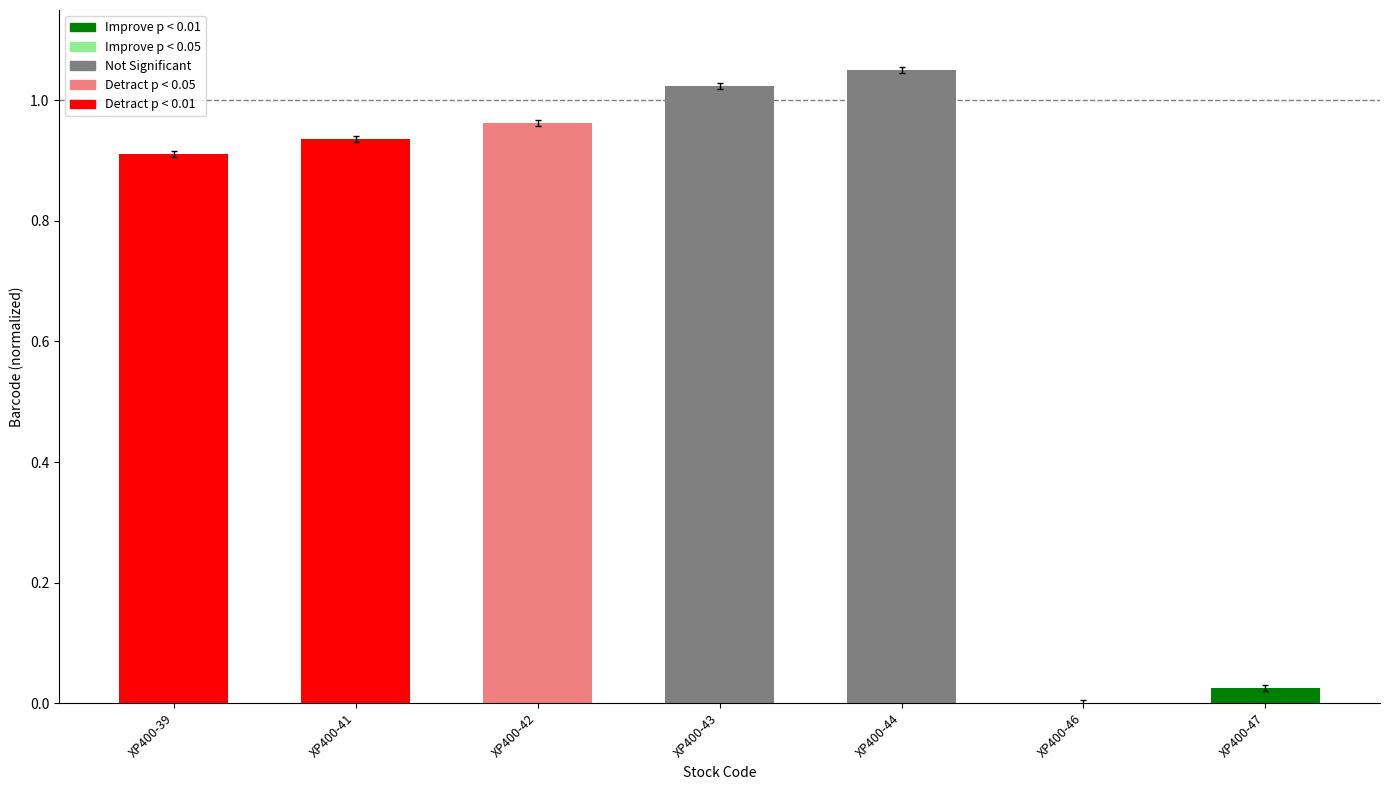

Is it true that the value at XP400-42 is 0.6?

False